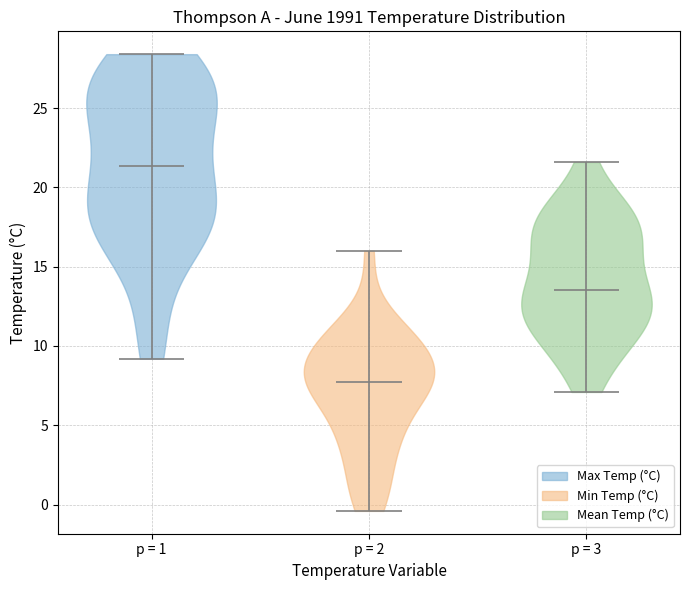

Reading left to right, read every violin against the y-axis: where its median line is, and the lowest and highest points it reaches. The values are not printed on the chart, so give them approximately, as read against the axis.

p = 1: median line 21.5, lowest point 9.0, highest point 28.5
p = 2: median line 8.0, lowest point -0.5, highest point 16.0
p = 3: median line 13.5, lowest point 7.0, highest point 21.5